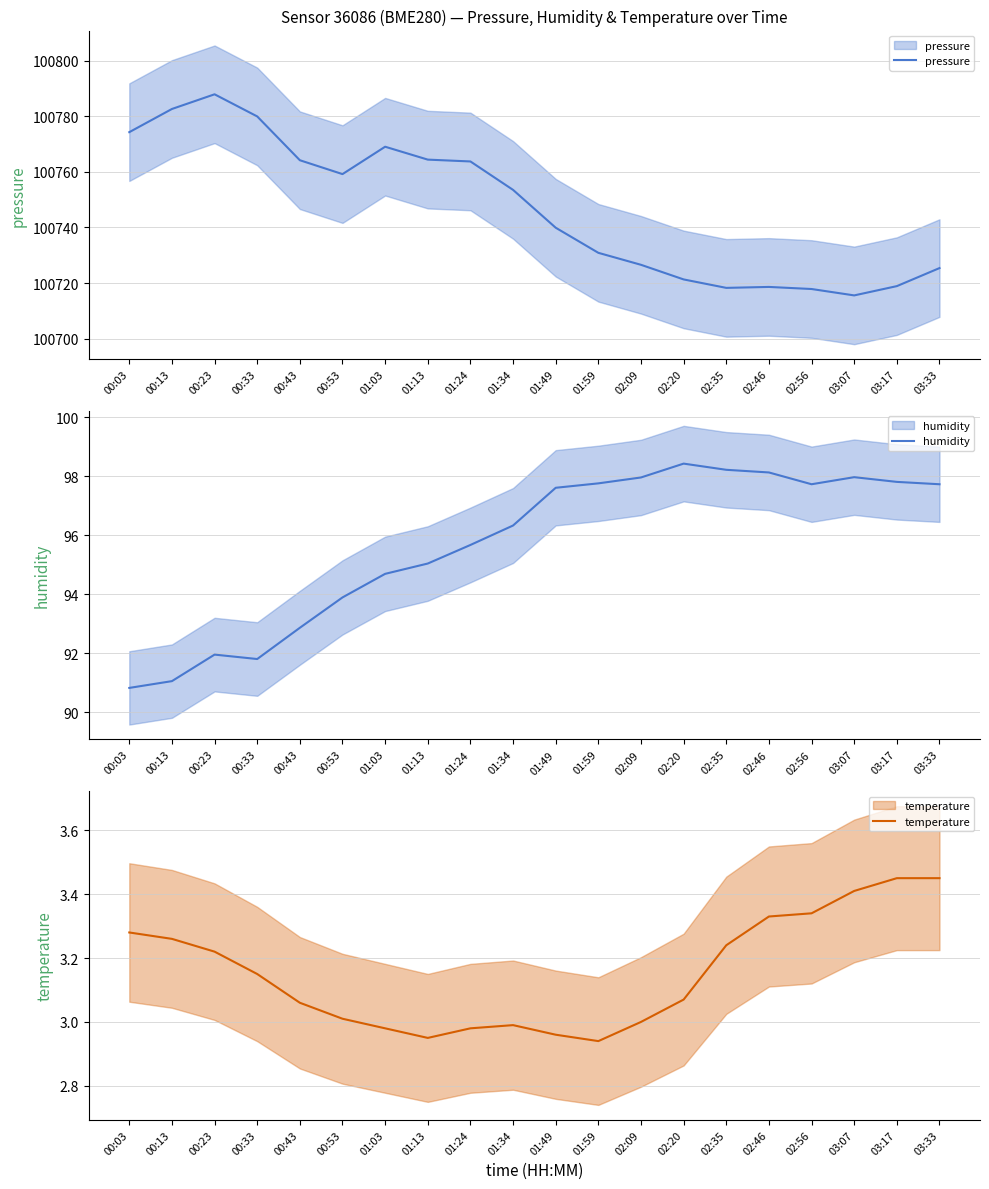

List the series in order of their peak value, lowest first.

temperature, humidity, pressure